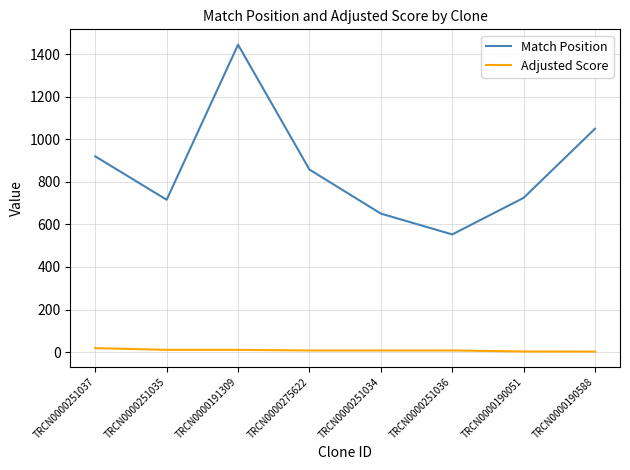

True or false: Adjusted Score and Match Position intersect in this chart.

False